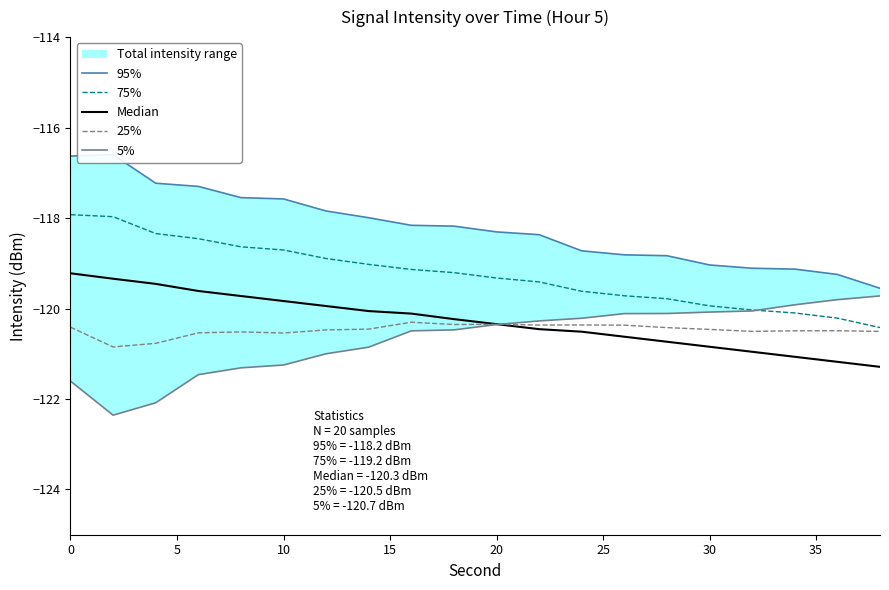

Reading right to left, what are all the values shown in this chart?

95%: -119.6	-119.2	-119.1	-119.1	-119.0	-118.8	-118.8	-118.7	-118.4	-118.3	-118.2	-118.2	-118.0	-117.8	-117.6	-117.5	-117.3	-117.2	-116.6	-116.6
75%: -120.4	-120.2	-120.1	-120.0	-119.9	-119.8	-119.7	-119.6	-119.4	-119.3	-119.2	-119.1	-119.0	-118.9	-118.7	-118.6	-118.5	-118.3	-118.0	-117.9
Median: -121.3	-121.2	-121.1	-121.0	-120.8	-120.7	-120.6	-120.5	-120.5	-120.3	-120.2	-120.1	-120.1	-119.9	-119.8	-119.7	-119.6	-119.5	-119.3	-119.2
25%: -120.5	-120.5	-120.5	-120.5	-120.5	-120.4	-120.4	-120.4	-120.4	-120.3	-120.4	-120.3	-120.5	-120.5	-120.5	-120.5	-120.5	-120.8	-120.8	-120.4
5%: -119.7	-119.8	-119.9	-120.1	-120.1	-120.1	-120.1	-120.2	-120.3	-120.4	-120.5	-120.5	-120.9	-121.0	-121.2	-121.3	-121.5	-122.1	-122.4	-121.6